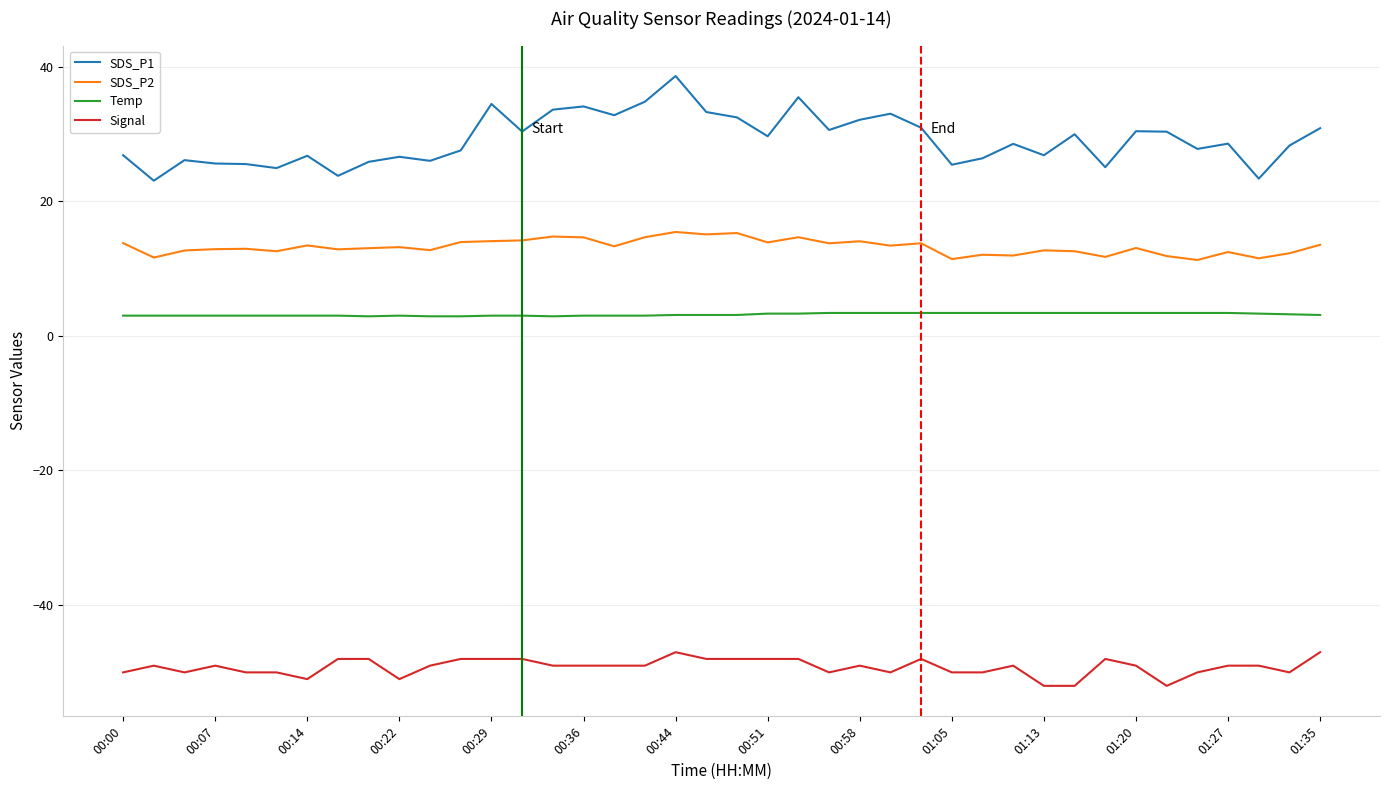

What is the minimum value shown in the chart?

-52.0